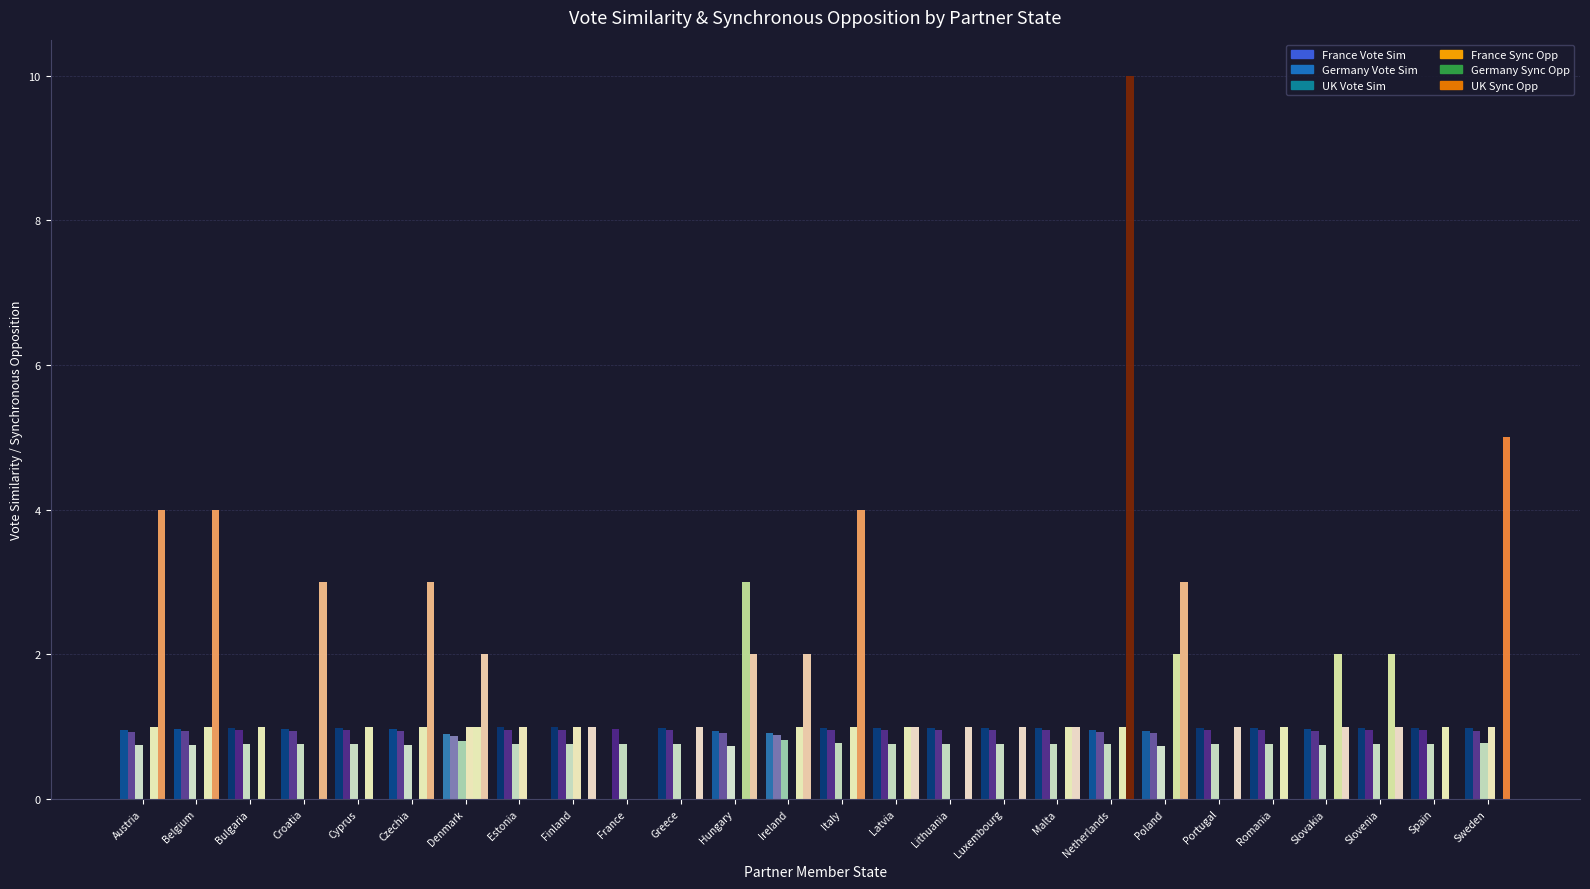

Reading left to right, transcribe all the data shown in this chart.

France Vote Sim: 1.0	1.0	1.0	1.0	1.0	1.0	0.9	1.0	1.0	0.0	1.0	0.9	0.9	1.0	1.0	1.0	1.0	1.0	1.0	0.9	1.0	1.0	1.0	1.0	1.0	1.0
Germany Vote Sim: 0.9	0.9	1.0	0.9	1.0	0.9	0.9	1.0	1.0	1.0	1.0	0.9	0.9	1.0	1.0	0.9	0.9	1.0	0.9	0.9	1.0	1.0	0.9	1.0	1.0	0.9
UK Vote Sim: 0.7	0.7	0.8	0.8	0.8	0.7	0.8	0.8	0.8	0.8	0.8	0.7	0.8	0.8	0.8	0.8	0.8	0.8	0.8	0.7	0.8	0.8	0.8	0.8	0.8	0.8
France Sync Opp: 0.0	0.0	0.0	0.0	0.0	0.0	1.0	1.0	1.0	0.0	0.0	0.0	0.0	0.0	0.0	0.0	0.0	0.0	0.0	0.0	0.0	0.0	0.0	0.0	0.0	1.0
Germany Sync Opp: 1.0	1.0	1.0	0.0	1.0	1.0	1.0	0.0	0.0	0.0	0.0	3.0	1.0	1.0	1.0	0.0	0.0	1.0	1.0	2.0	0.0	1.0	2.0	2.0	1.0	0.0
UK Sync Opp: 4.0	4.0	0.0	3.0	0.0	3.0	2.0	0.0	1.0	0.0	1.0	2.0	2.0	4.0	1.0	1.0	1.0	1.0	10.0	3.0	1.0	0.0	1.0	1.0	0.0	5.0